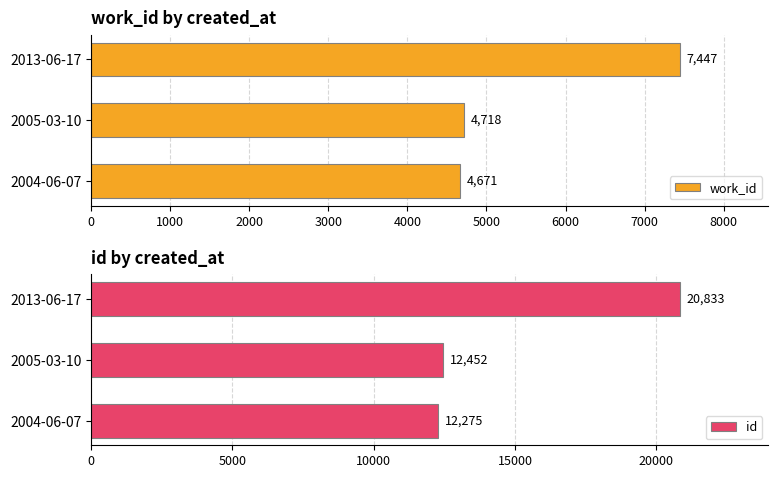

Which series has the largest total across all categories?

id